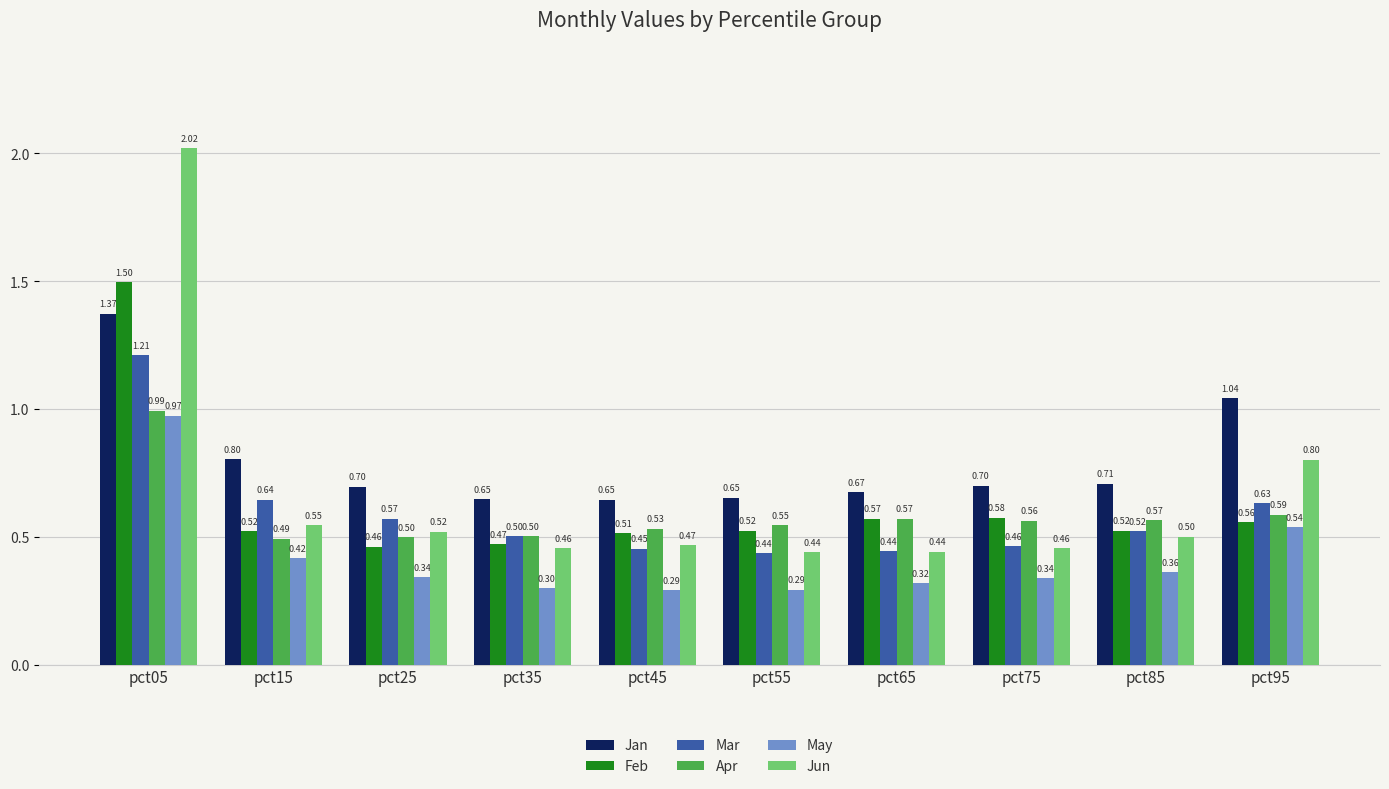

What is the difference between the highest and lowest values at pct95?

0.5